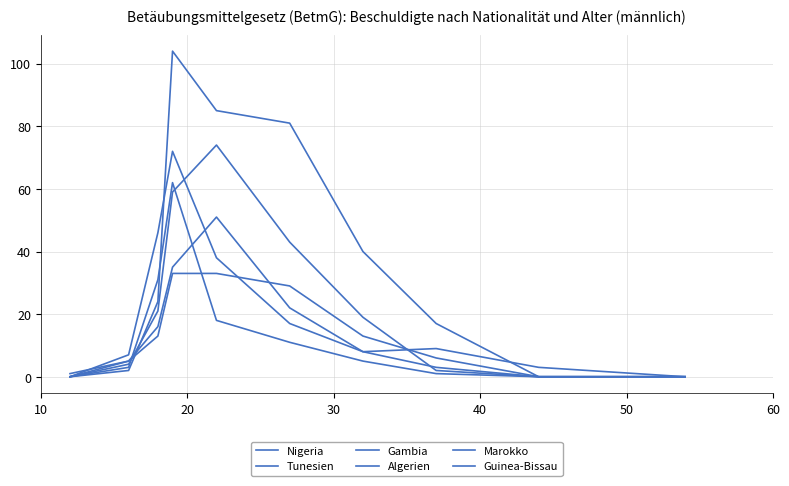

How many times do Nigeria and Marokko cross each other?

1